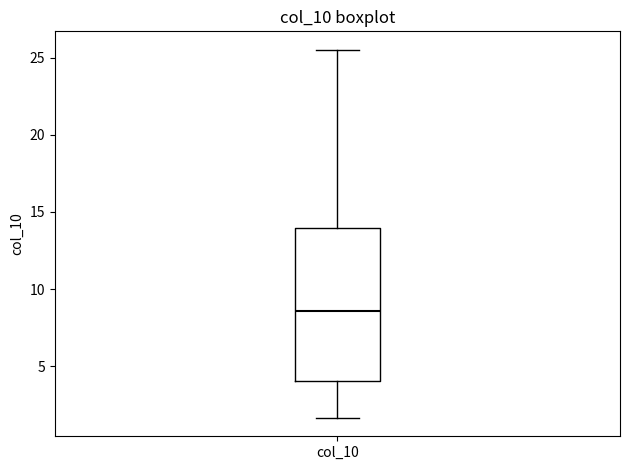

Where does the median line of the box for col_10 sit on the y-axis? The values are not printed on the chart, so give them approximately, as read against the axis.

8.5